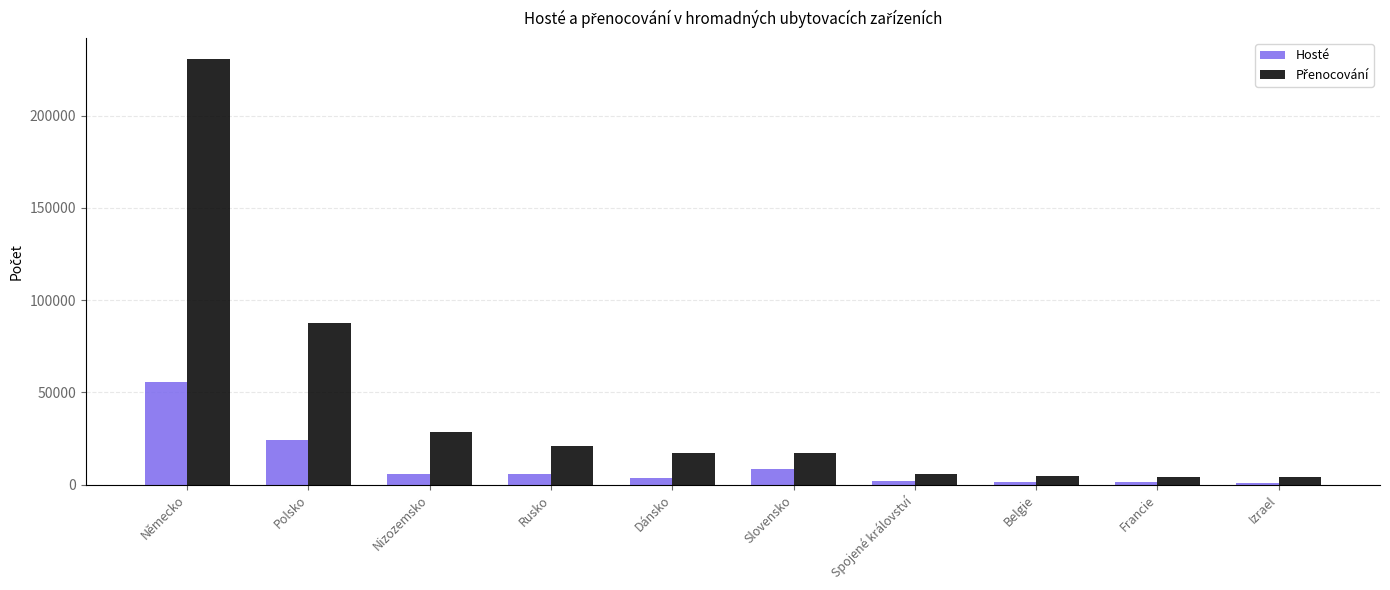

Where does the Hosté series first go above 5825?

Německo